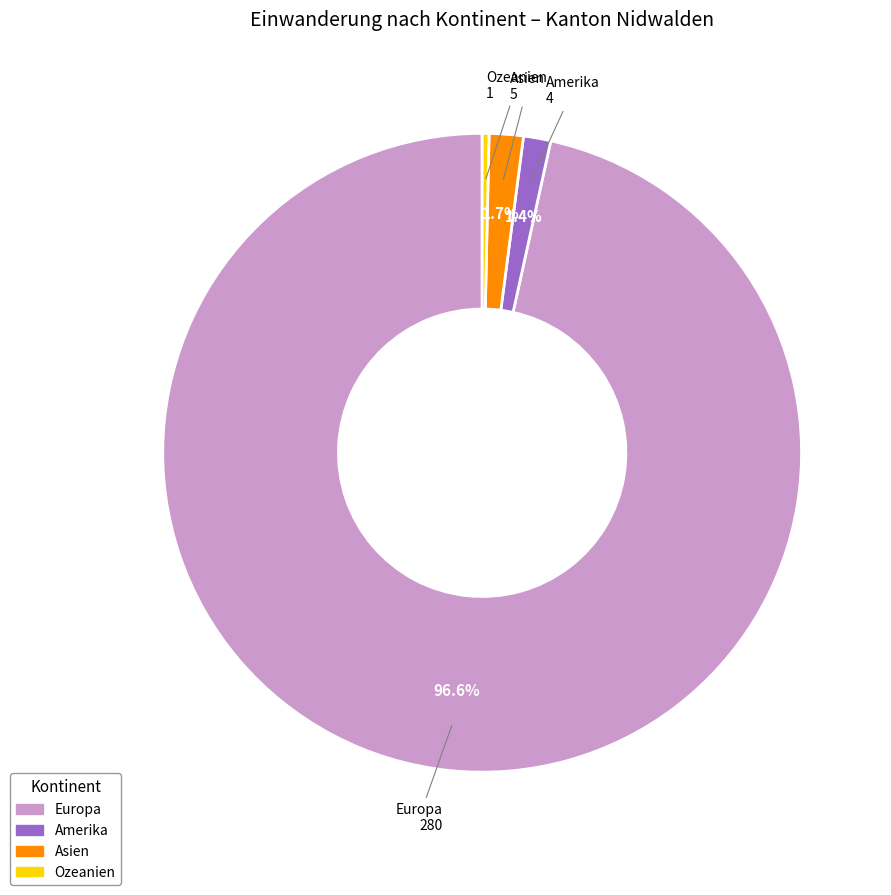

How many segments does this pie chart have?

4